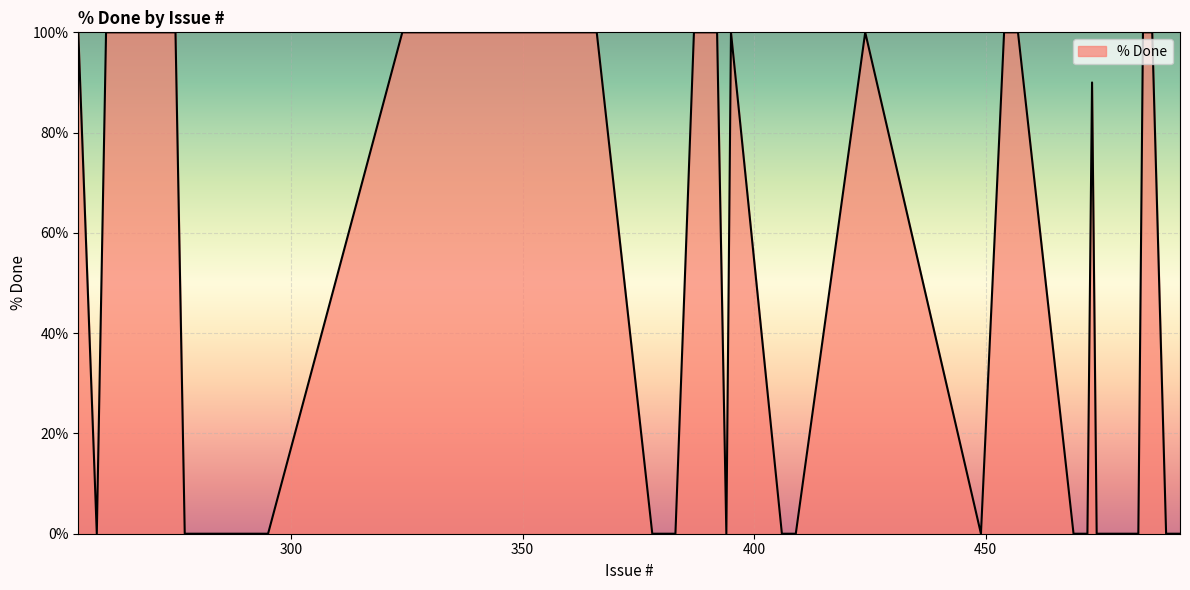

What is the greatest value displayed?

100